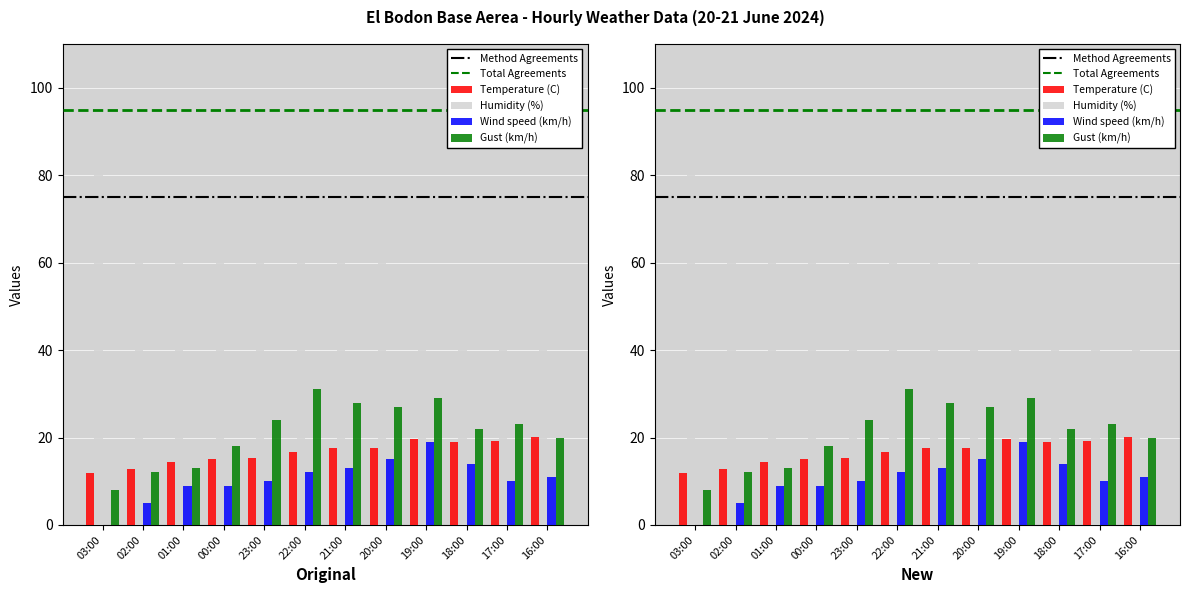

How many values in the Gust (km/h) series exceed 23?

5